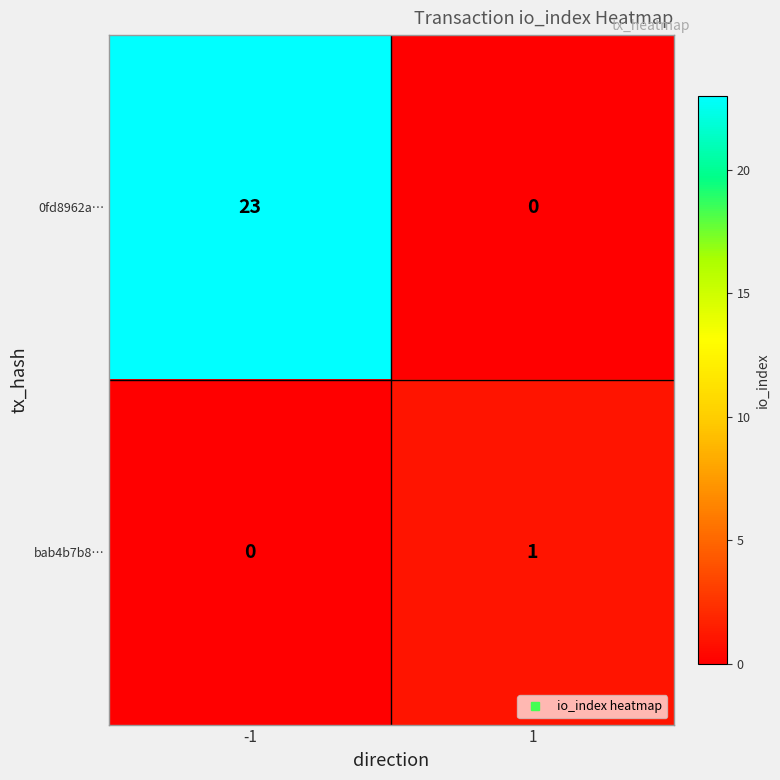

What is the difference between the maximum and minimum values in the 0fd8962a… series?

23